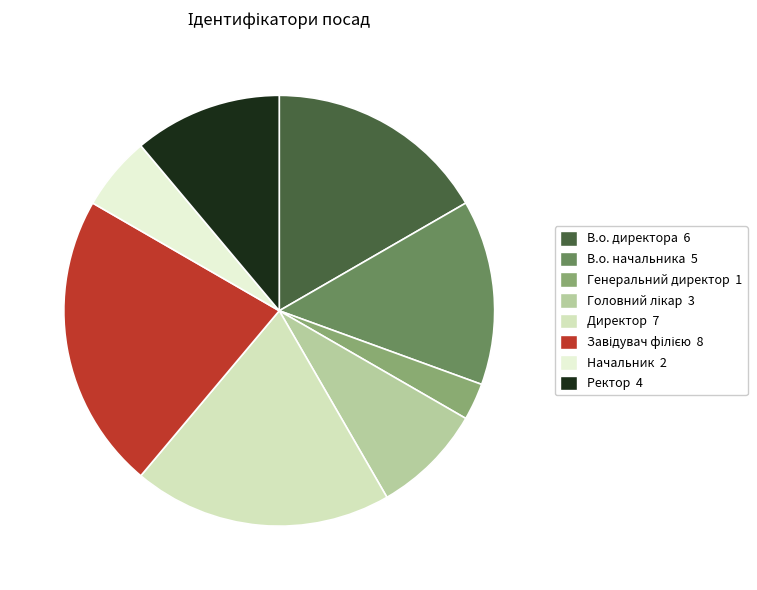

How many slices are in this pie chart?

8